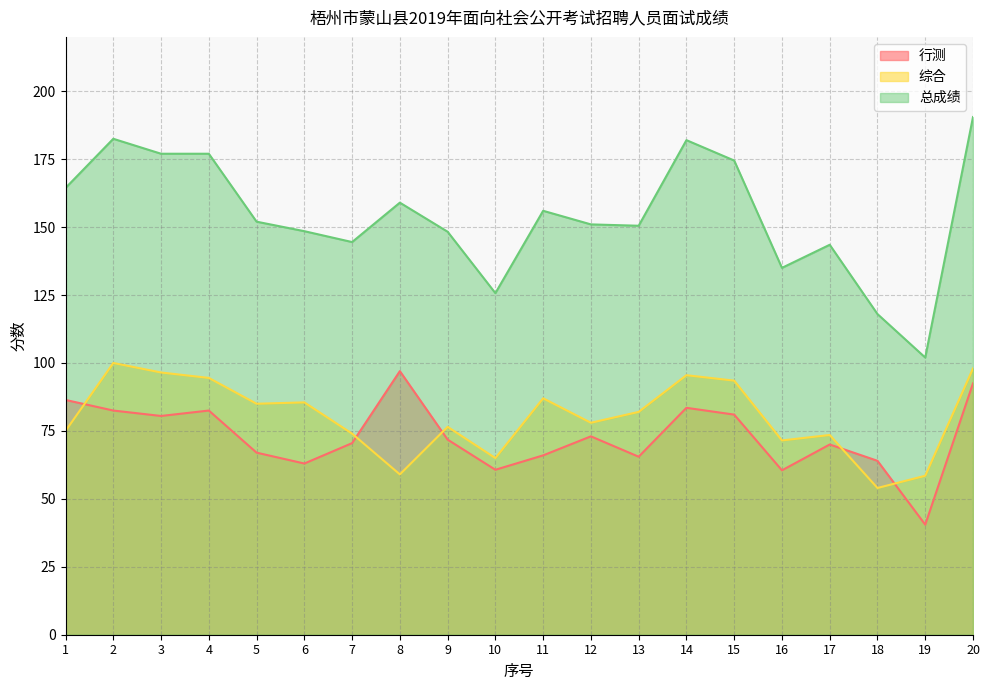

True or false: 行测 and 总成绩 intersect in this chart.

False